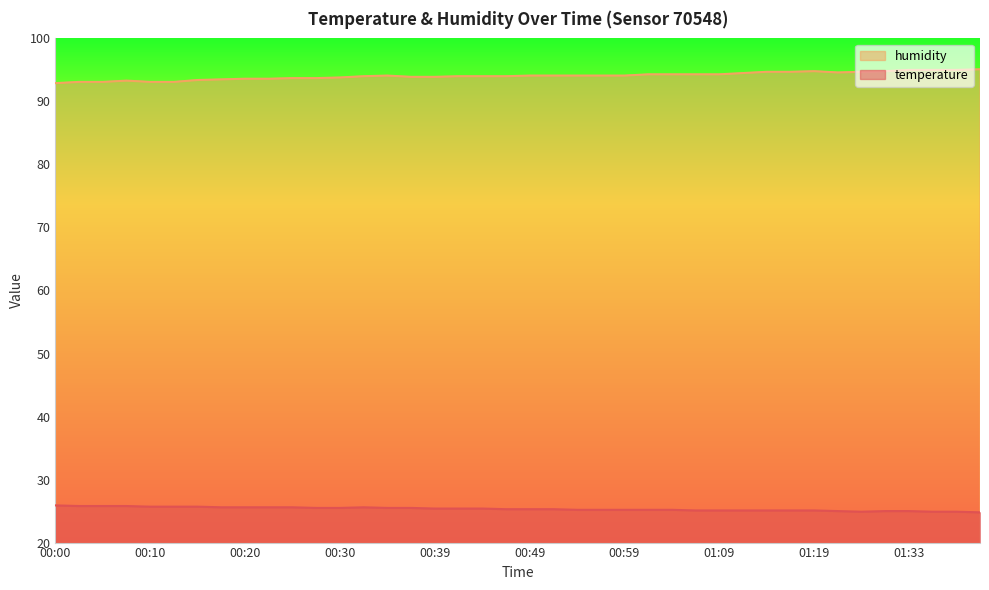

Rank the series at 00:00 from highest to lowest value.

humidity, temperature